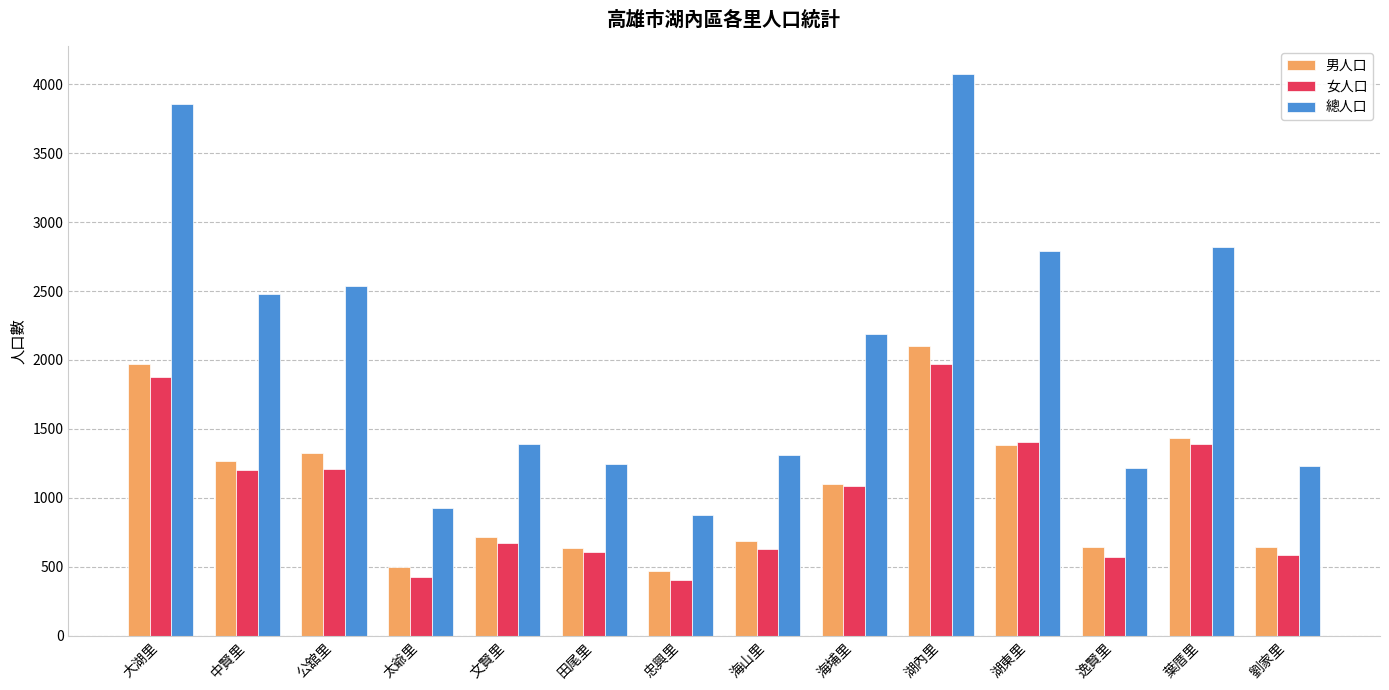

Which series has the largest range (max minus min)?

總人口